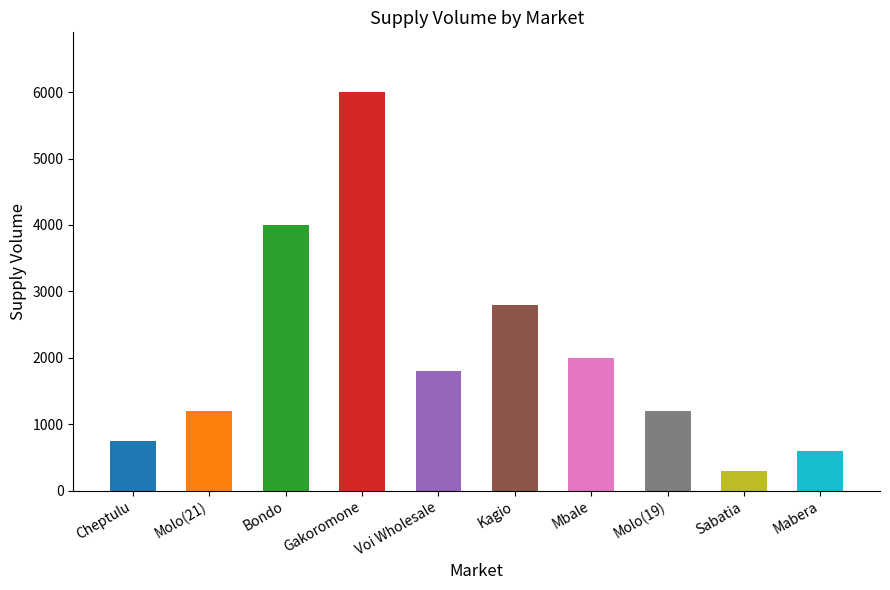

What is the difference between the maximum and minimum values?

5700